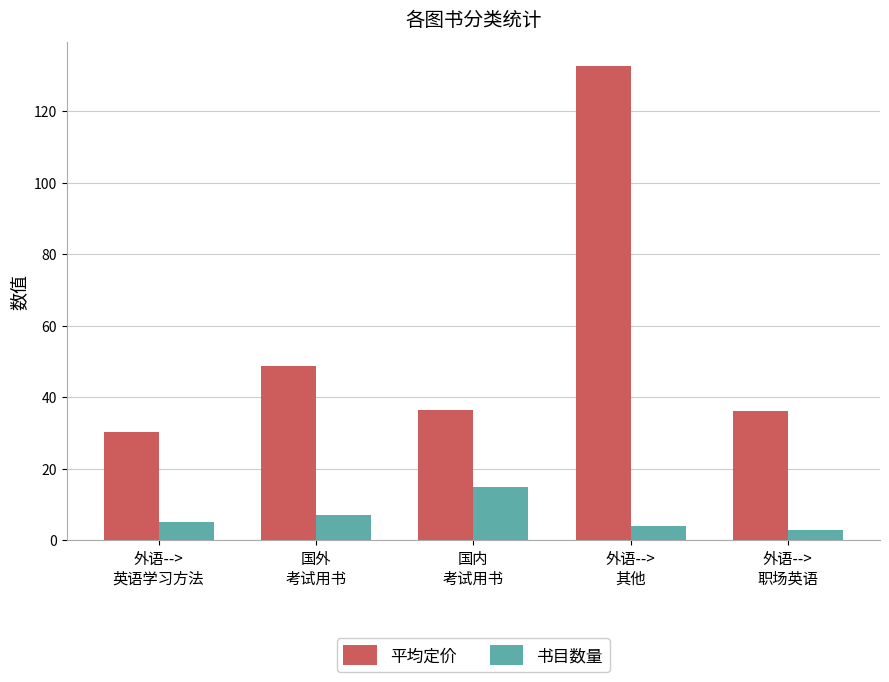

At which category is the sum across all series the highest?

外语-->
其他